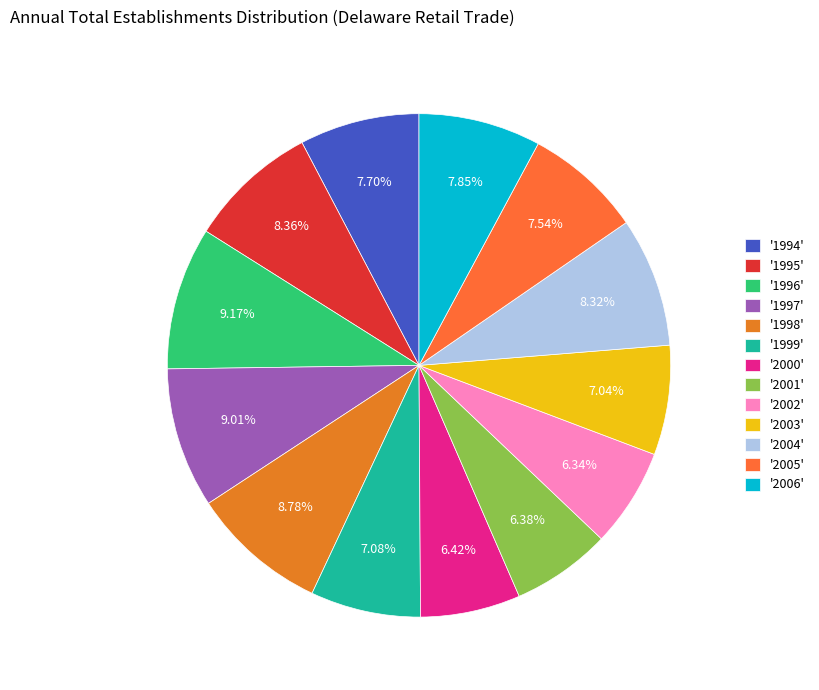

How many slices are in this pie chart?

13